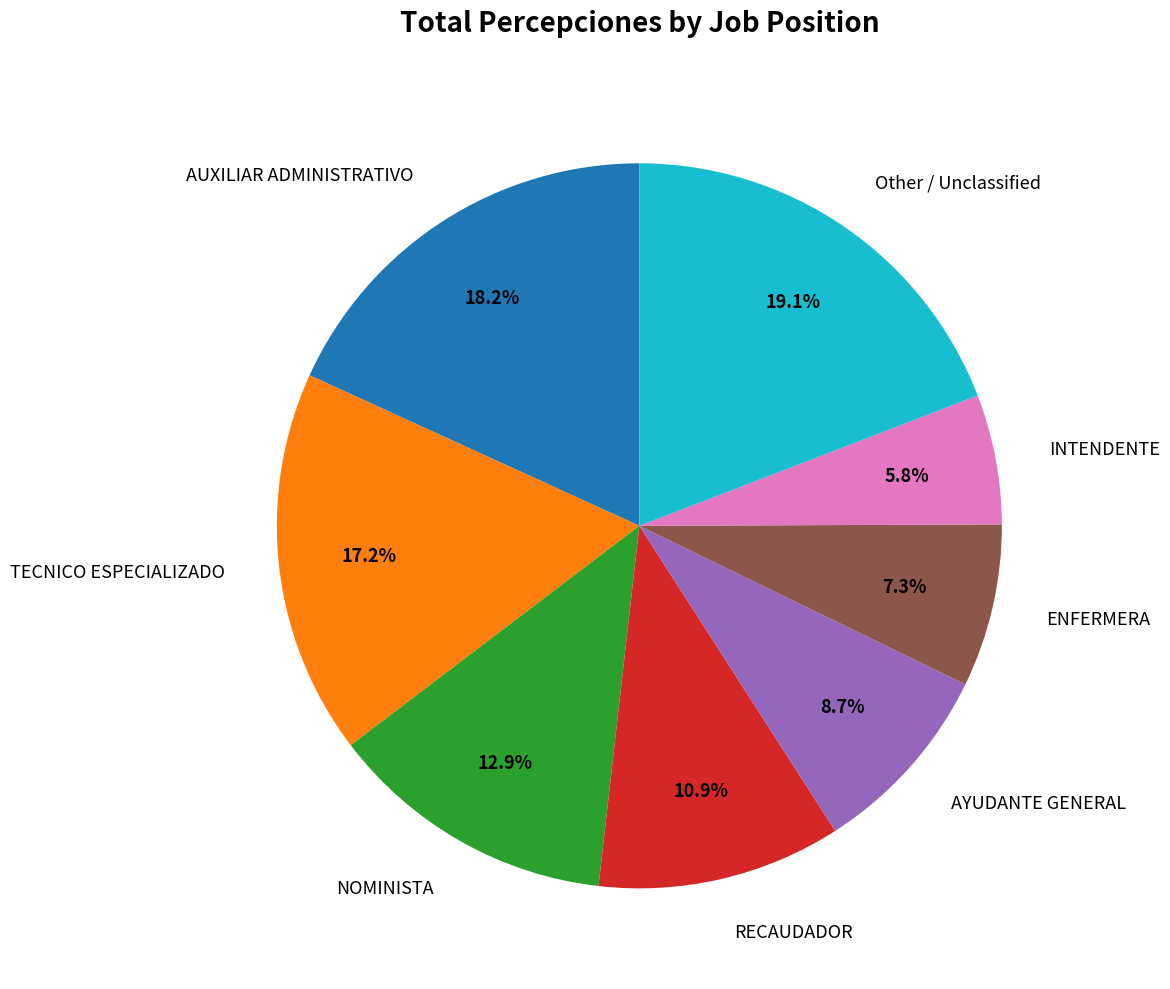

Is there a majority slice in this chart?

No